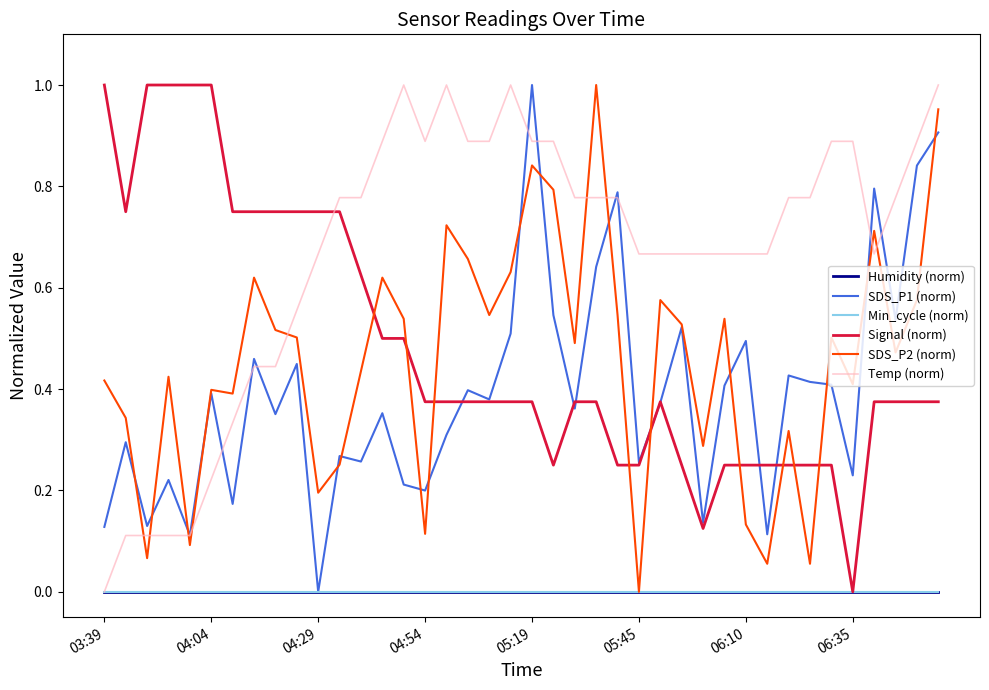

List the labels in order of Min_cycle (norm) value, largest first.

03:39, 04:04, 04:29, 04:54, 05:19, 05:45, 06:10, 06:35, 8, 9, 10, 11, 12, 13, 14, 15, 16, 17, 18, 19, 20, 21, 22, 23, 24, 25, 26, 27, 28, 29, 30, 31, 32, 33, 34, 35, 36, 37, 38, 39